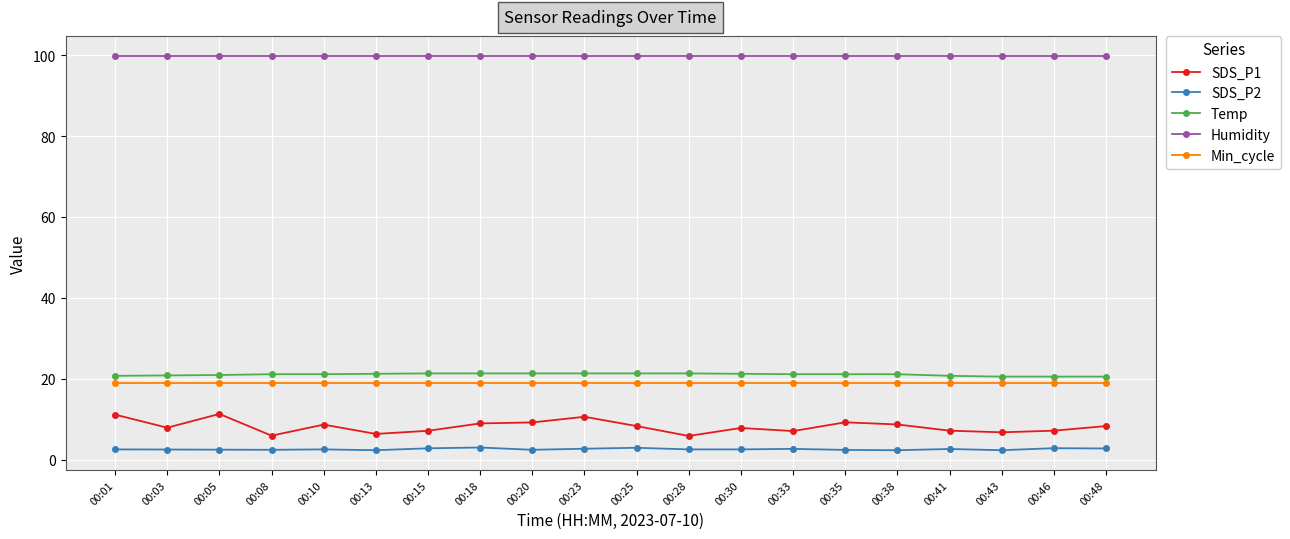

What is the total value across all series at 00:28?

148.5